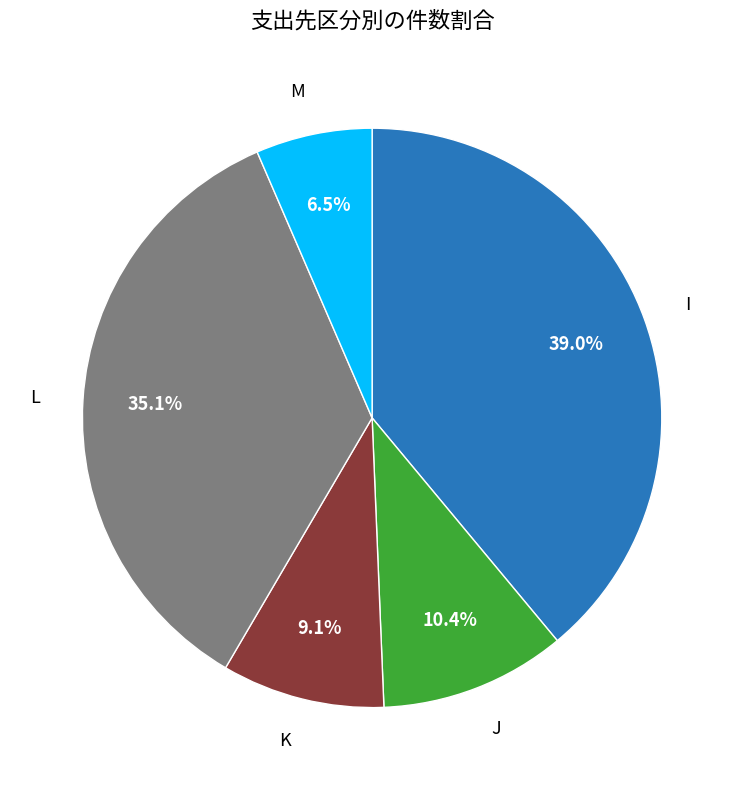

Does any single category account for the majority?

No